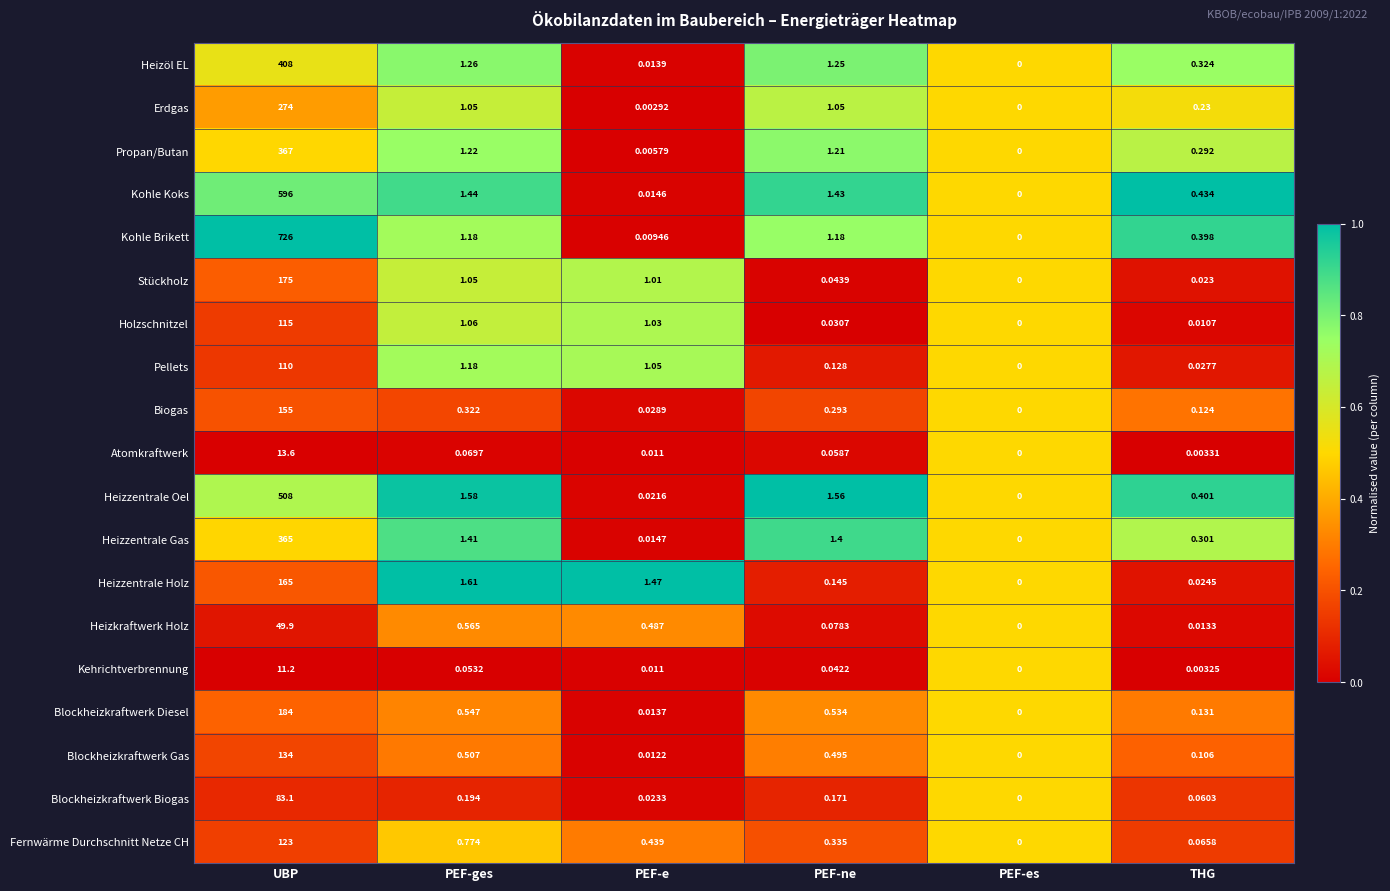

Where is Holzschnitzel nearest to the value 57?

PEF-ges